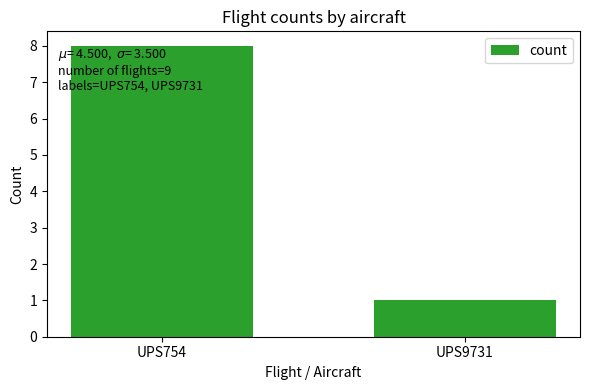

Where is the data nearest to the value 4?

UPS9731